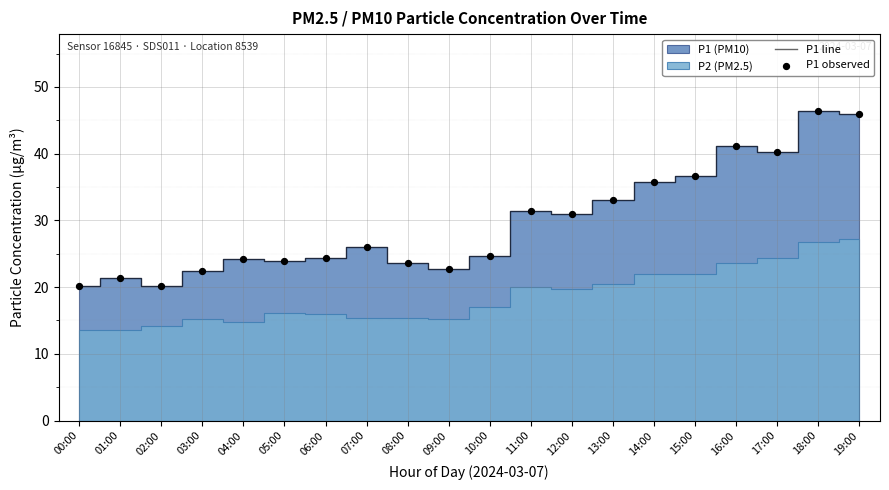

Which series has the widest spread of Y values?

P1 line